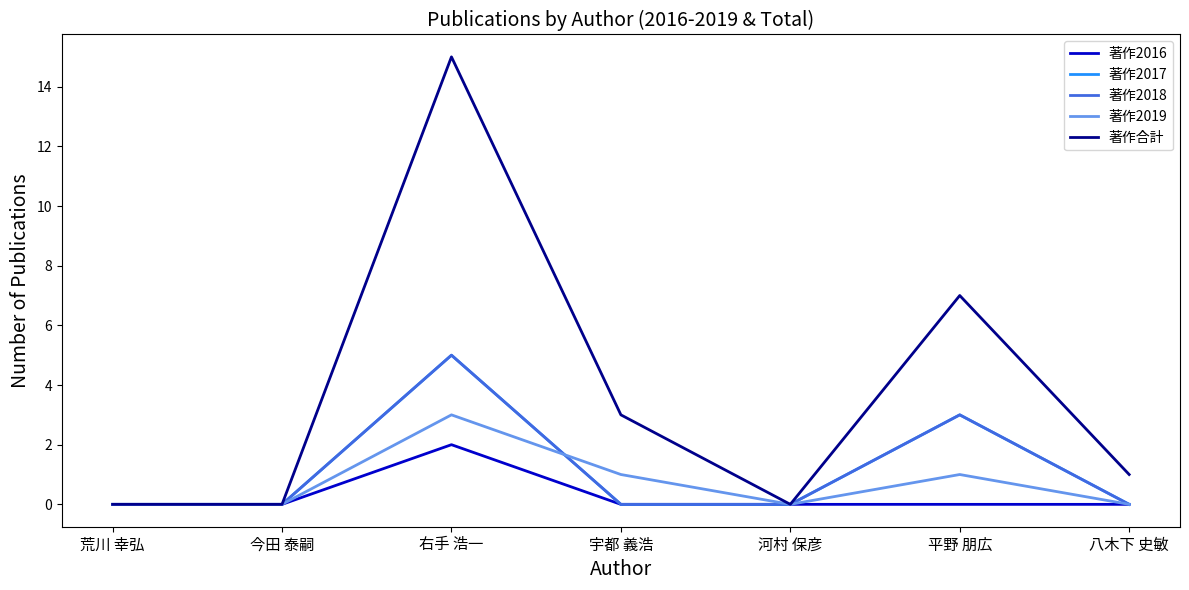

Does the chart have visible grid lines?

No